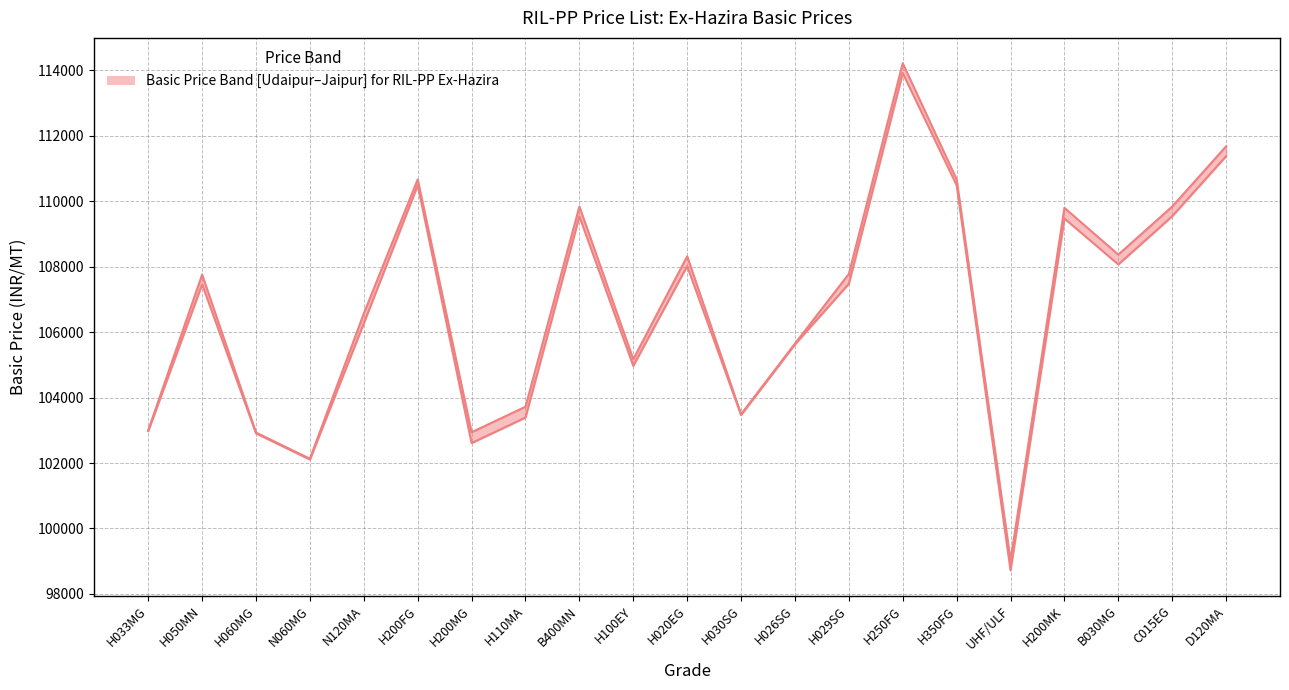

Which label corresponds to the largest value in the chart?

H250FG